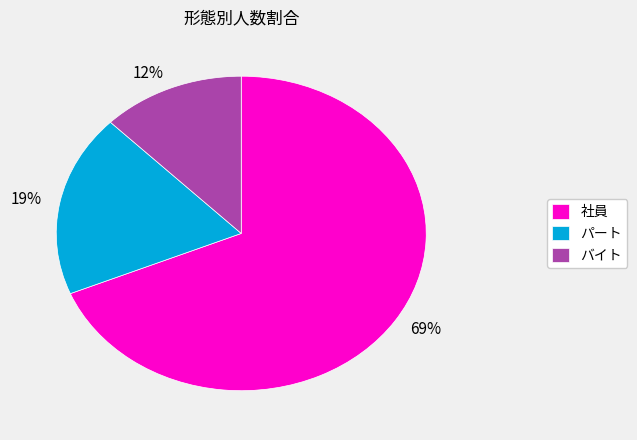

Is it true that バイト is 12% of the pie?

True